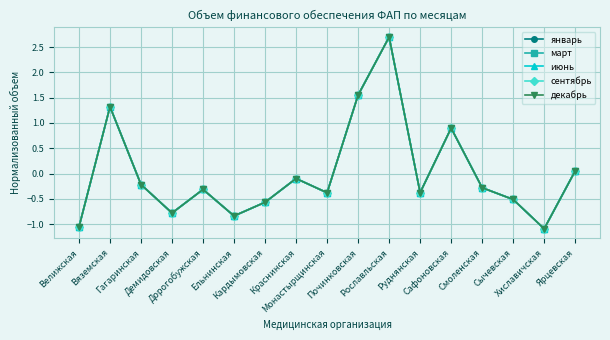

Does the chart have visible grid lines?

Yes